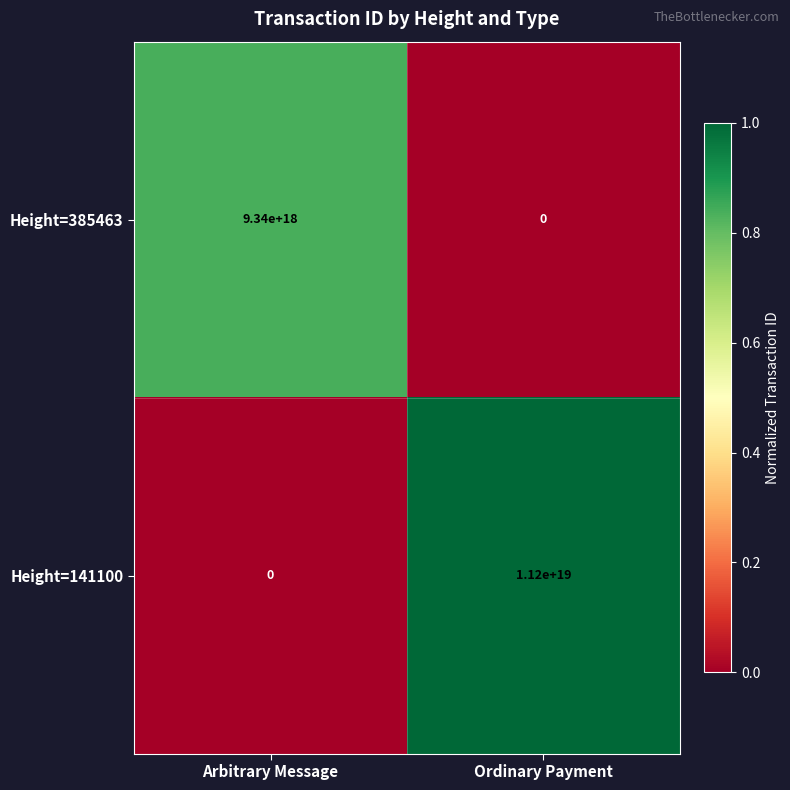

Where is Height=385463 nearest to the value 4670000000000000000?

Arbitrary Message